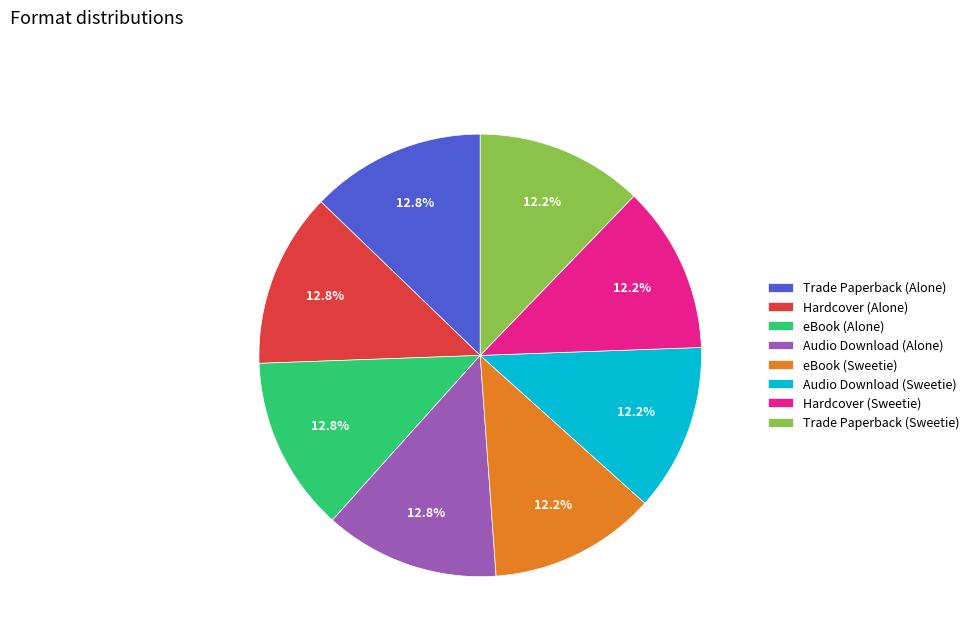

Count the number of slices in the pie.

8